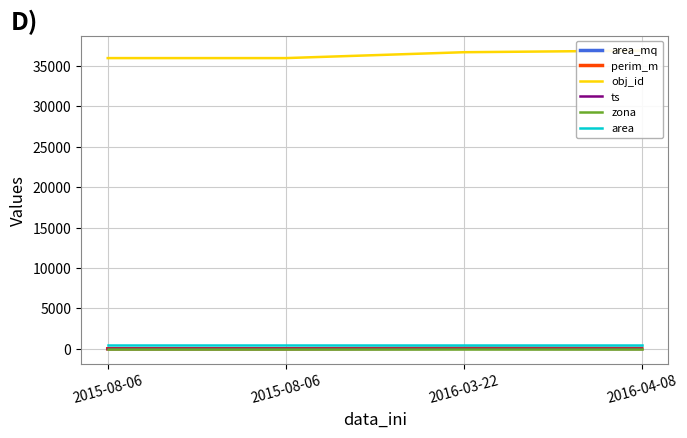

The area_mq series shows 2.6 at 2015-08-06. True or false?

False